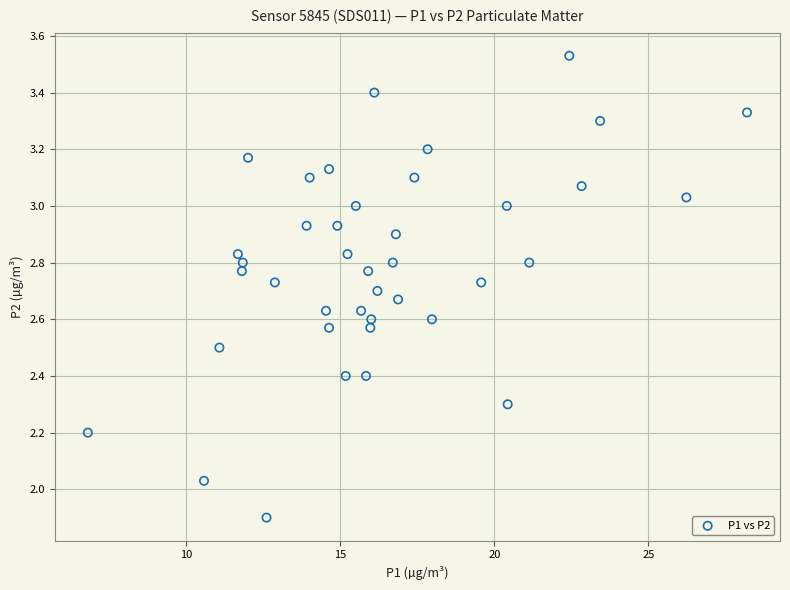

What is the range of X values (max minus min)?

21.4